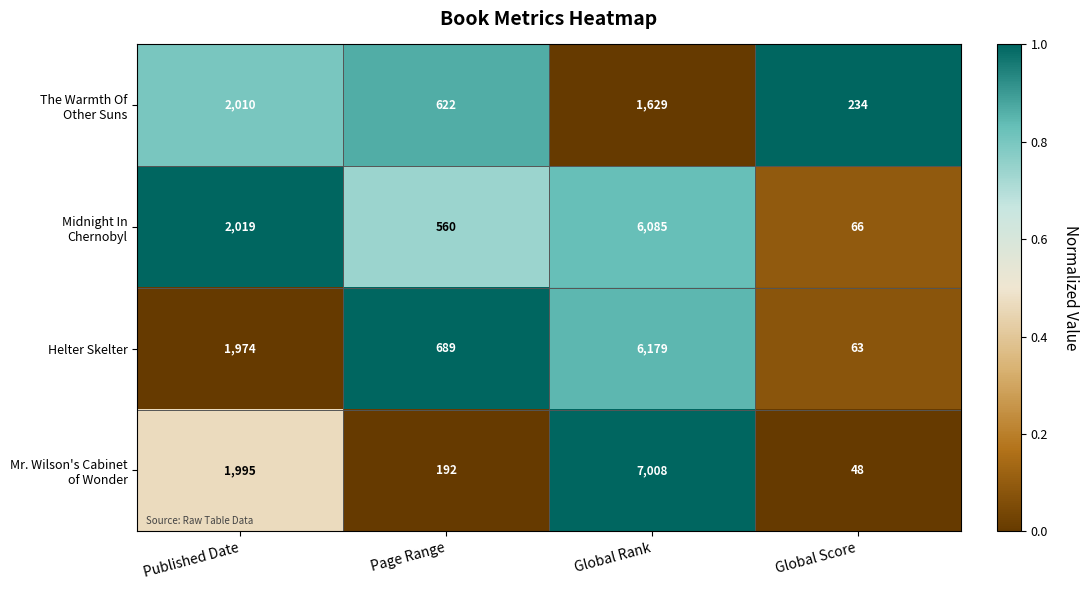

What is the greatest value displayed?

7008